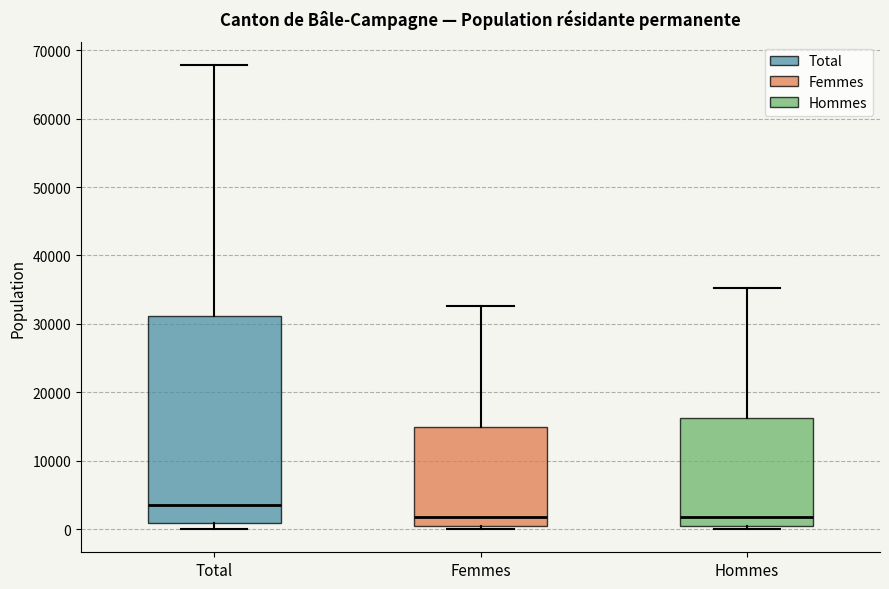

Reading left to right, read every box against the y-axis: the position of its median line, the range the box covers, and the ends of its whiskers. The values are not printed on the chart, so give them approximately, as read against the axis.

Total: median 4000, box 1000 to 31000, whiskers 0 to 68000
Femmes: median 2000, box 0 to 15000, whiskers 0 (just below the box's lower edge) to 33000
Hommes: median 2000, box 0 to 16000, whiskers 0 (just below the box's lower edge) to 35000